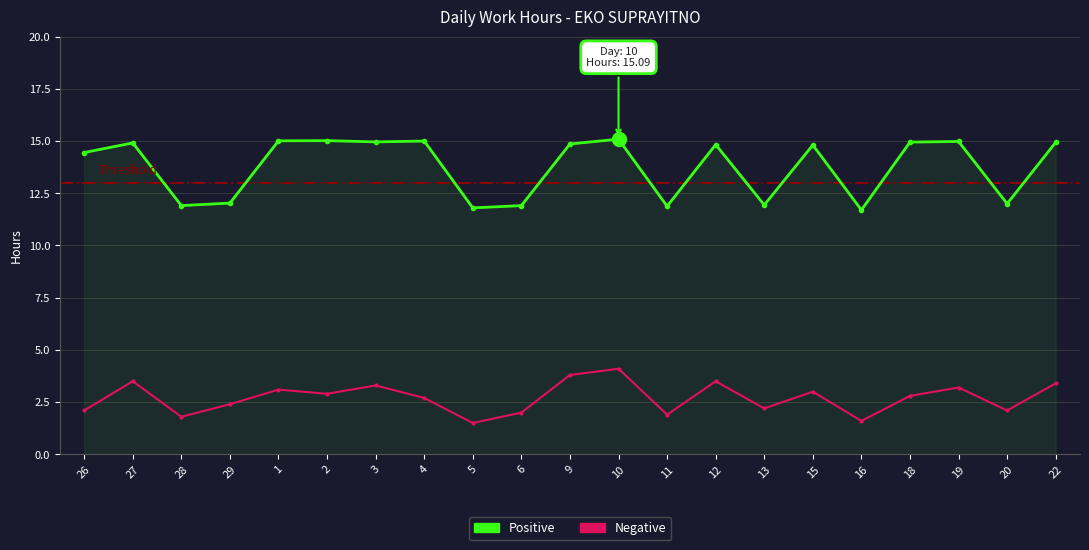

How many interior local peaks does the Negative series have?

7